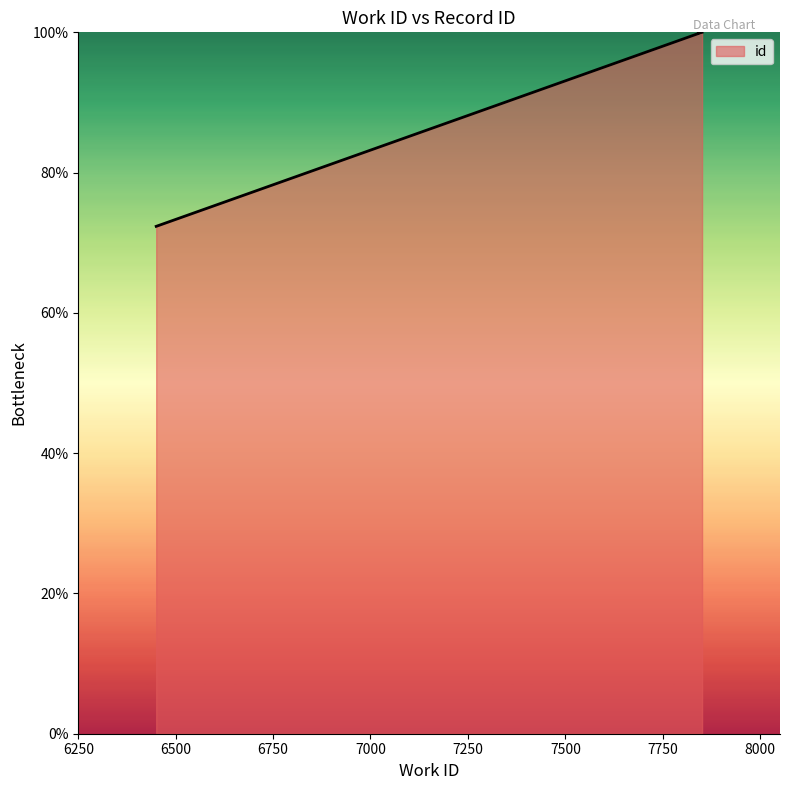

Reading left to right, what are all the values shown in this chart?

72.3	99.8	99.9	99.9	100.0